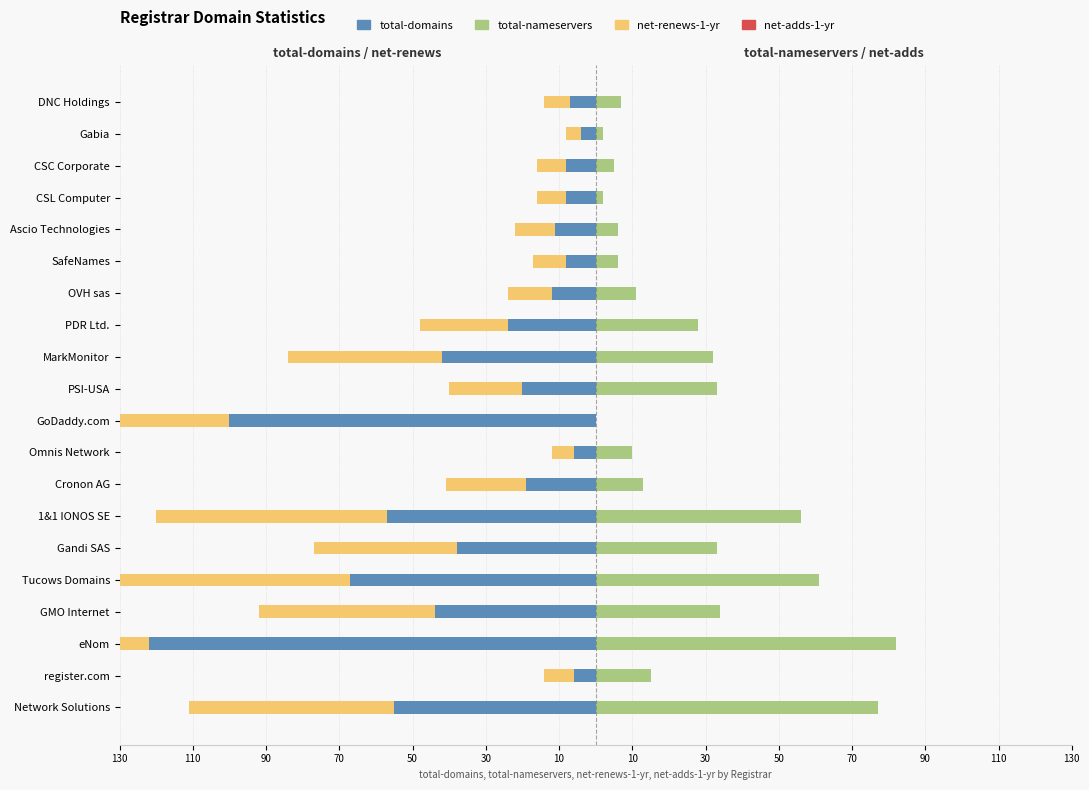

Reading right to left, transcribe all the data shown in this chart.

total-domains: -7.0	-4.0	-8.0	-8.0	-11.0	-8.0	-12.0	-24.0	-42.0	-20.0	-100.0	-6.0	-19.0	-57.0	-38.0	-67.0	-44.0	-122.0	-6.0	-55.0
net-renews-1-yr: -7.0	-4.0	-8.0	-8.0	-11.0	-9.0	-12.0	-24.0	-42.0	-20.0	-100.0	-6.0	-22.0	-63.0	-39.0	-68.0	-48.0	-124.0	-8.0	-56.0
total-nameservers: 7.0	2.0	5.0	2.0	6.0	6.0	11.0	28.0	32.0	33.0	0.0	10.0	13.0	56.0	33.0	61.0	34.0	82.0	15.0	77.0
net-adds-1-yr: 0.4	0.4	0.4	0.4	0.4	0.4	0.4	0.4	0.4	0.4	0.4	0.4	0.4	0.4	0.4	0.4	0.4	0.4	0.4	0.4